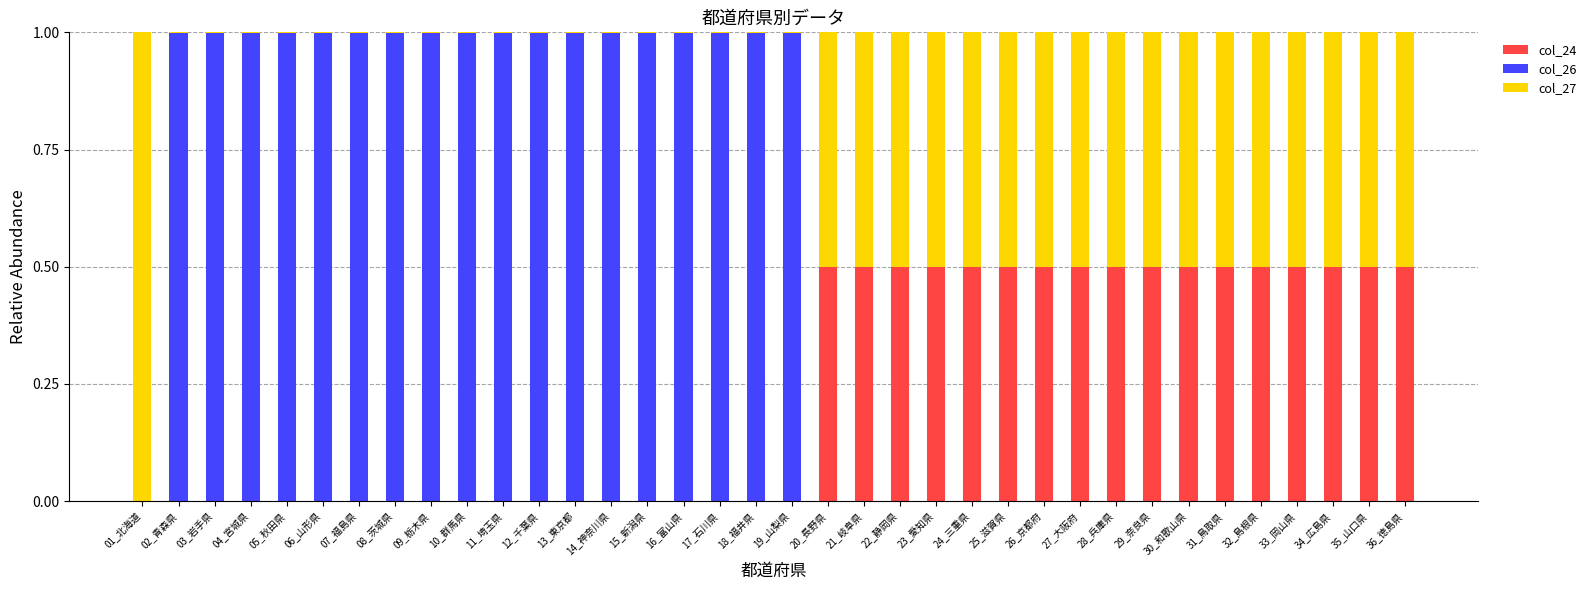

True or false: col_24 has a value of 0.2 at 33_岡山県.

False